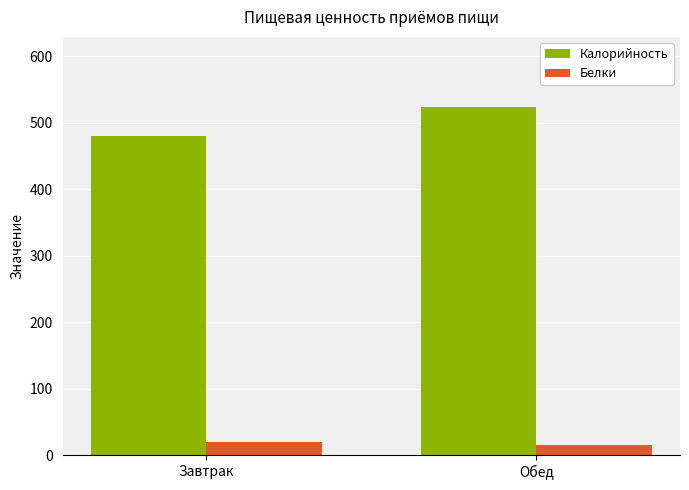

What is the smallest value displayed?

15.1